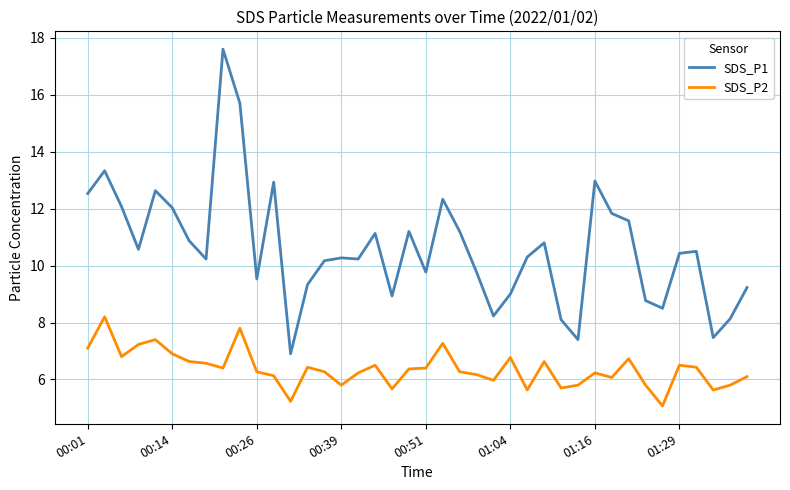

What is the smallest value displayed?

5.1